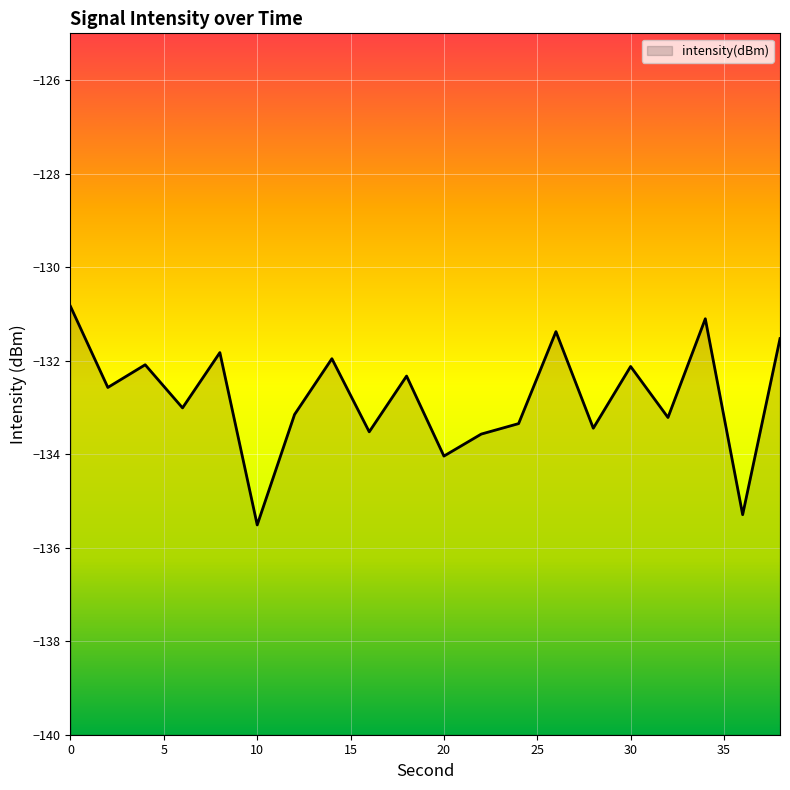

What is the smallest value displayed?

-135.5